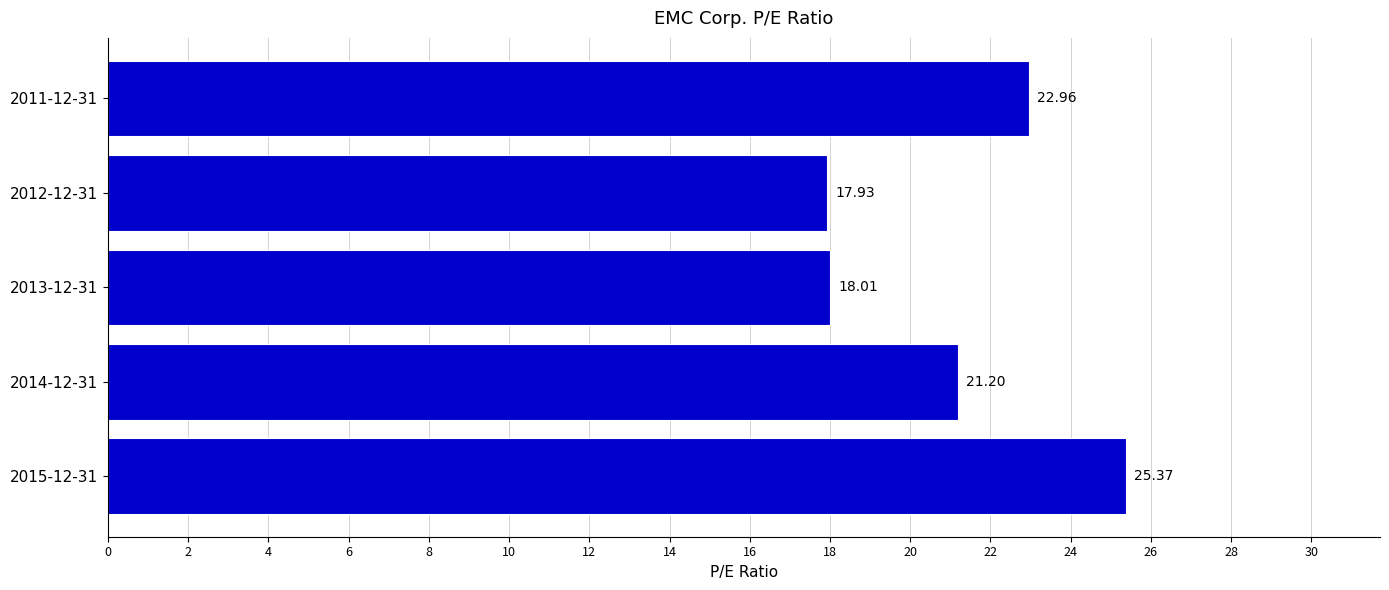

List the labels in order of value, largest first.

2015-12-31, 2011-12-31, 2014-12-31, 2013-12-31, 2012-12-31